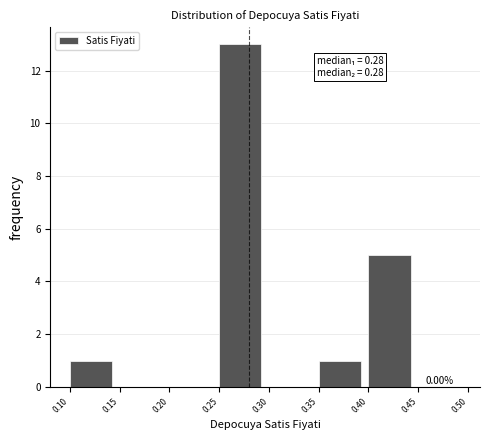

Over which range of the x-axis is the bar tallest?

0.25 to 0.30